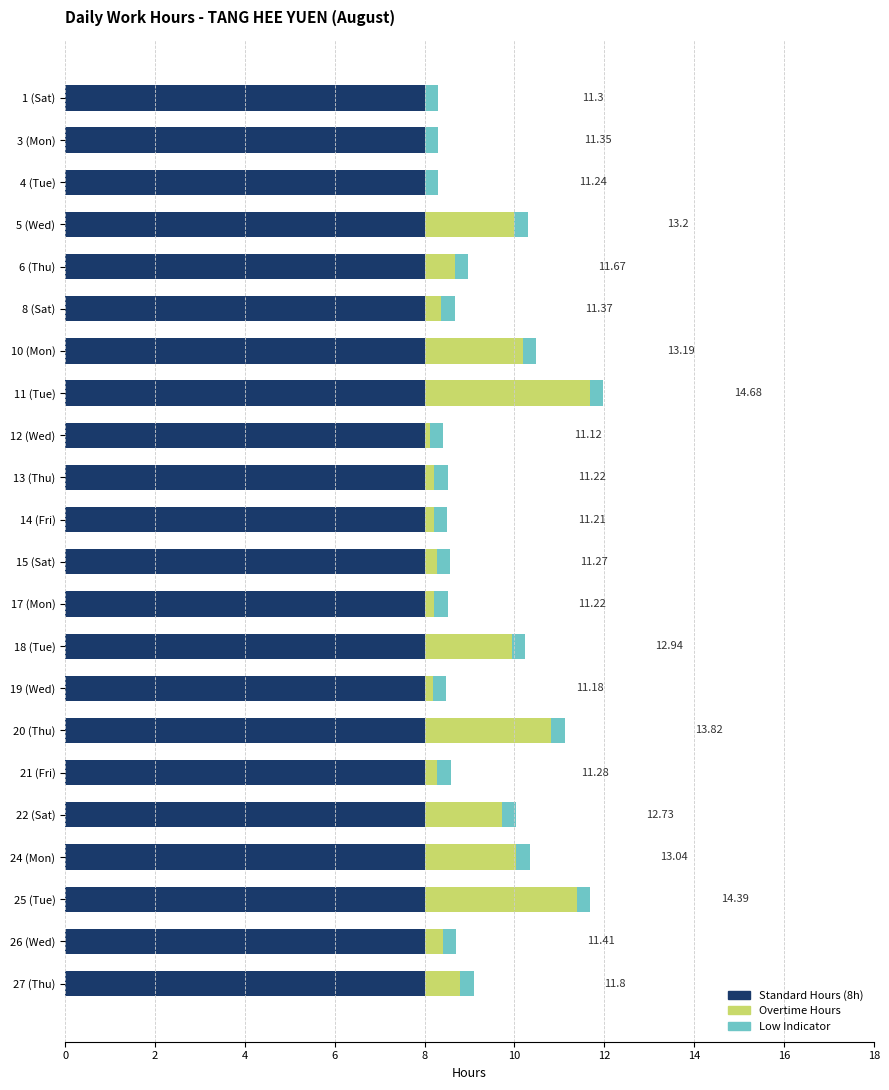

How many data points does each series have?

22